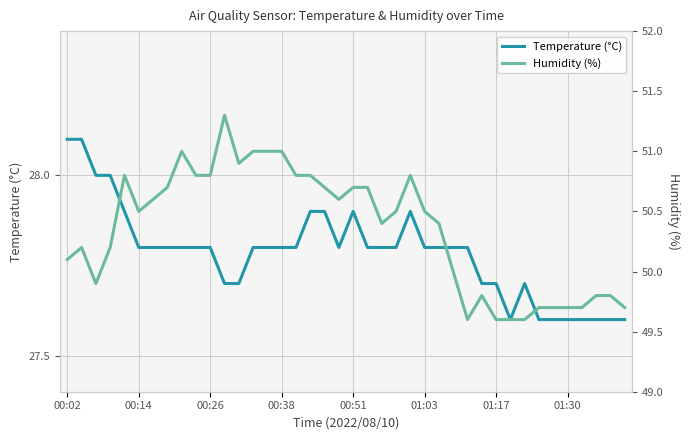

How many Temperature (°C) values are between 27 and 28?

38